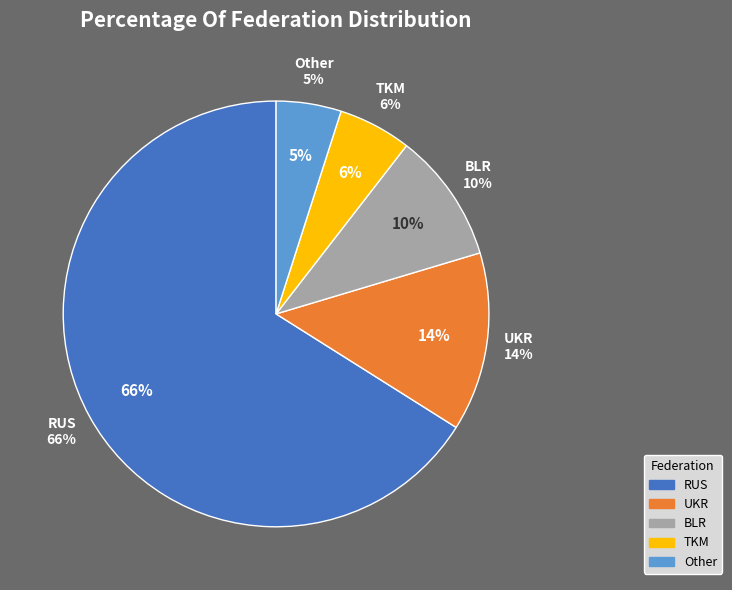

True or false: RUS accounts for 37% of the total.

False